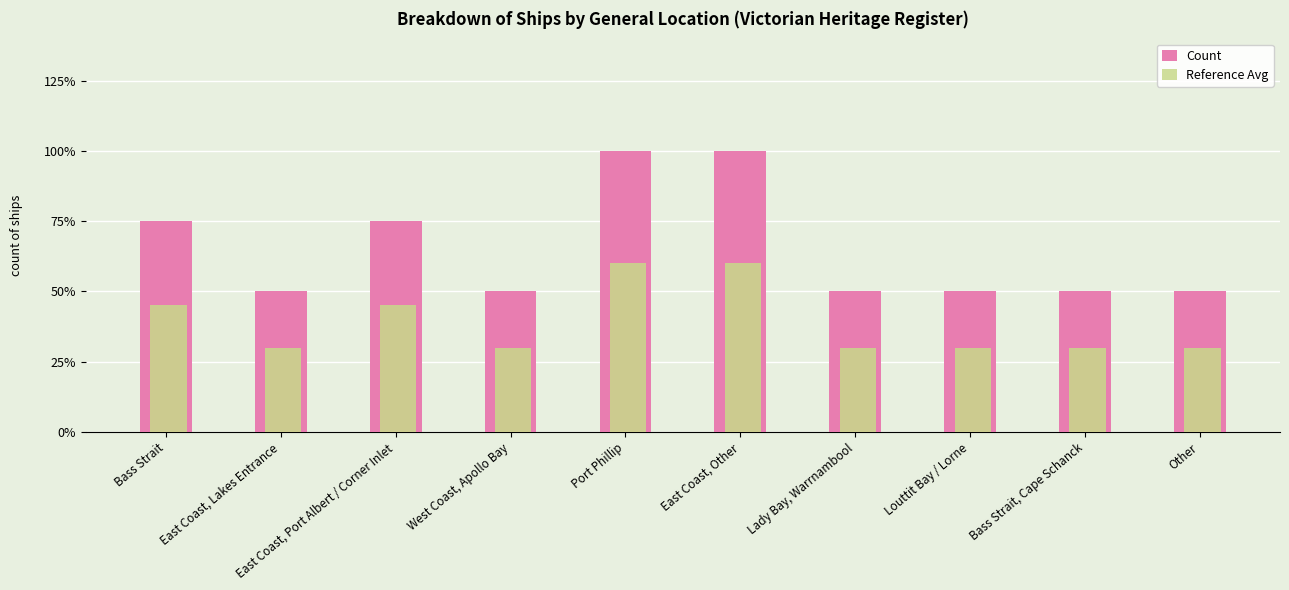

Rank the series at Bass Strait, Cape Schanck from highest to lowest value.

Count, Reference Avg